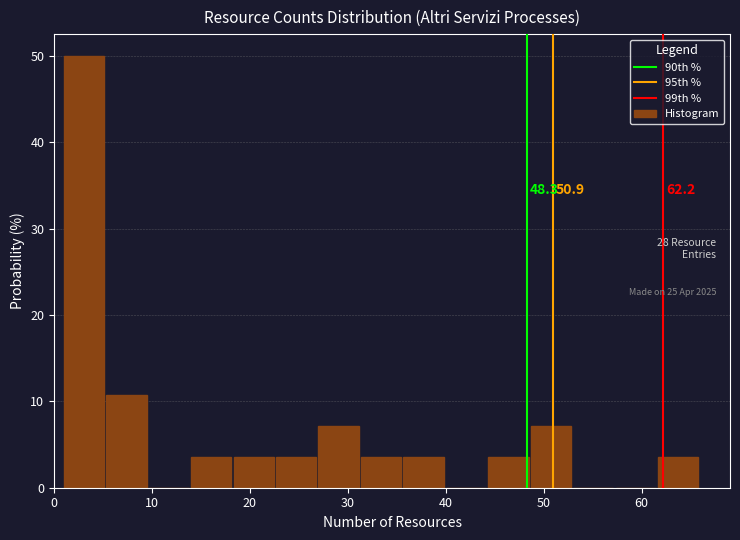

Over which range of the x-axis is the bar tallest?

1 to 5